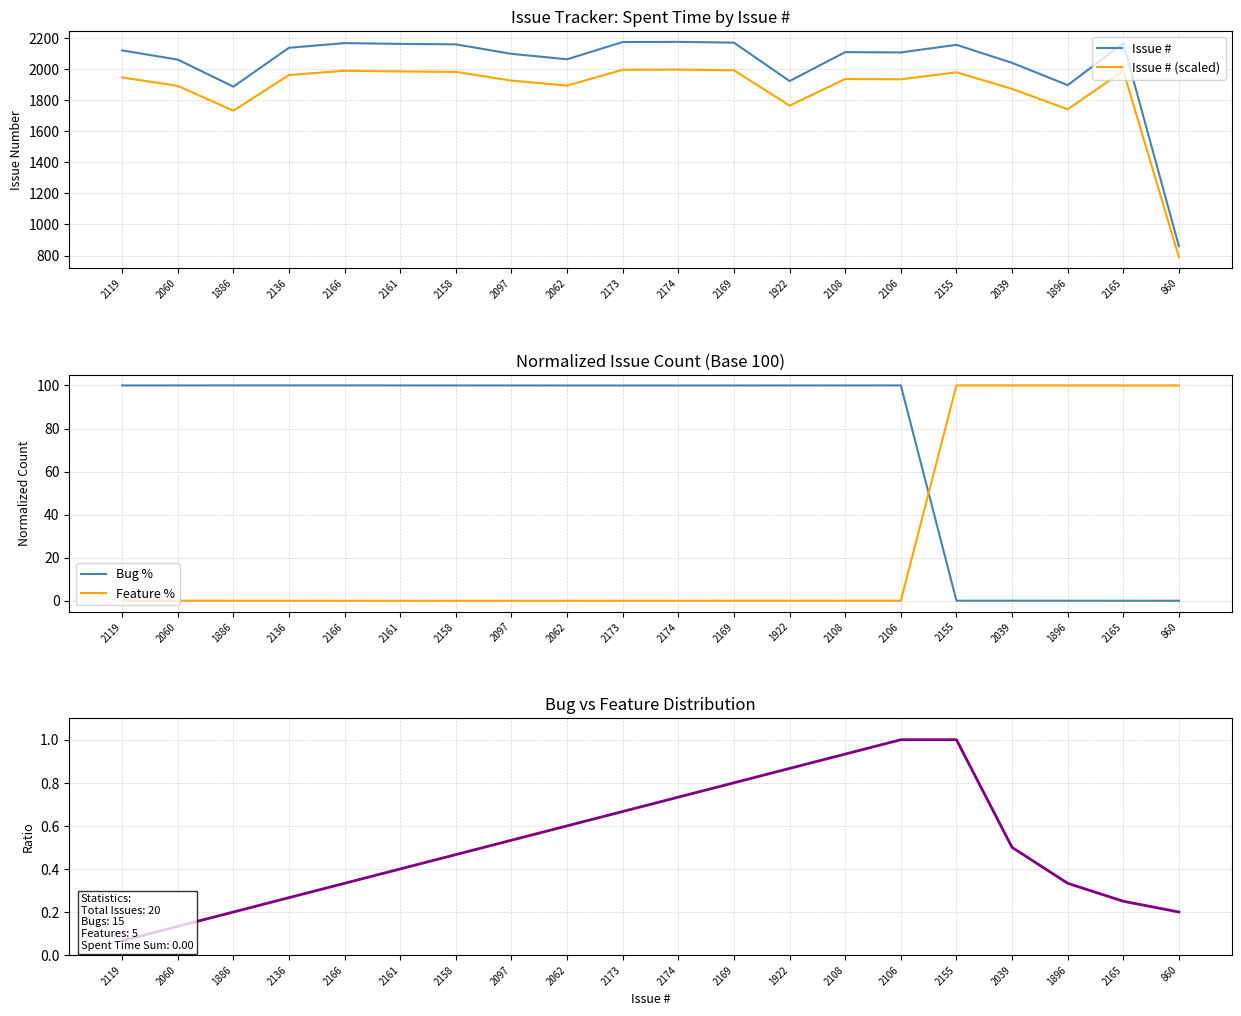

How many lines are shown in the chart?

5